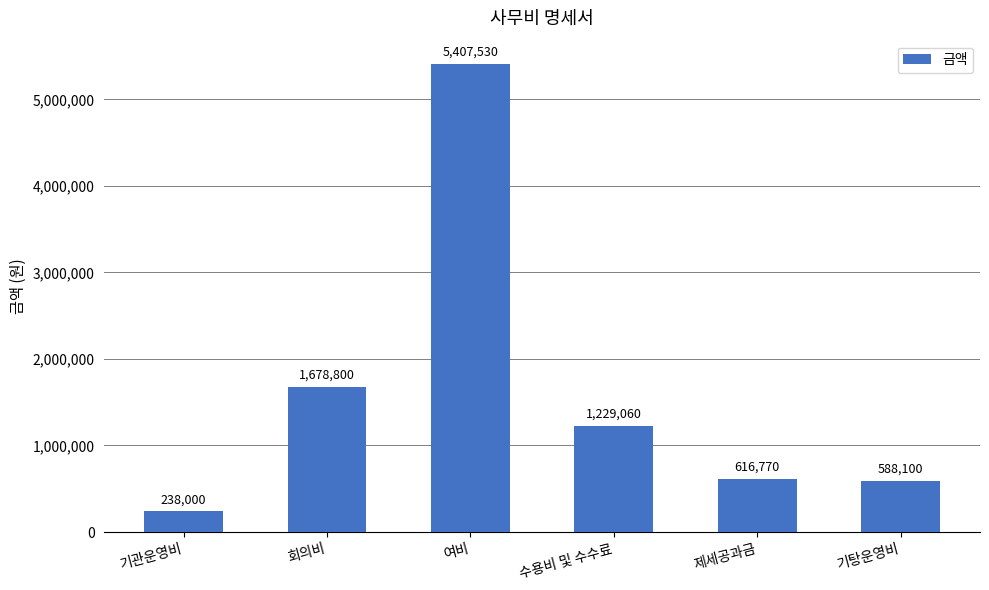

How many distinct data groups are displayed?

1